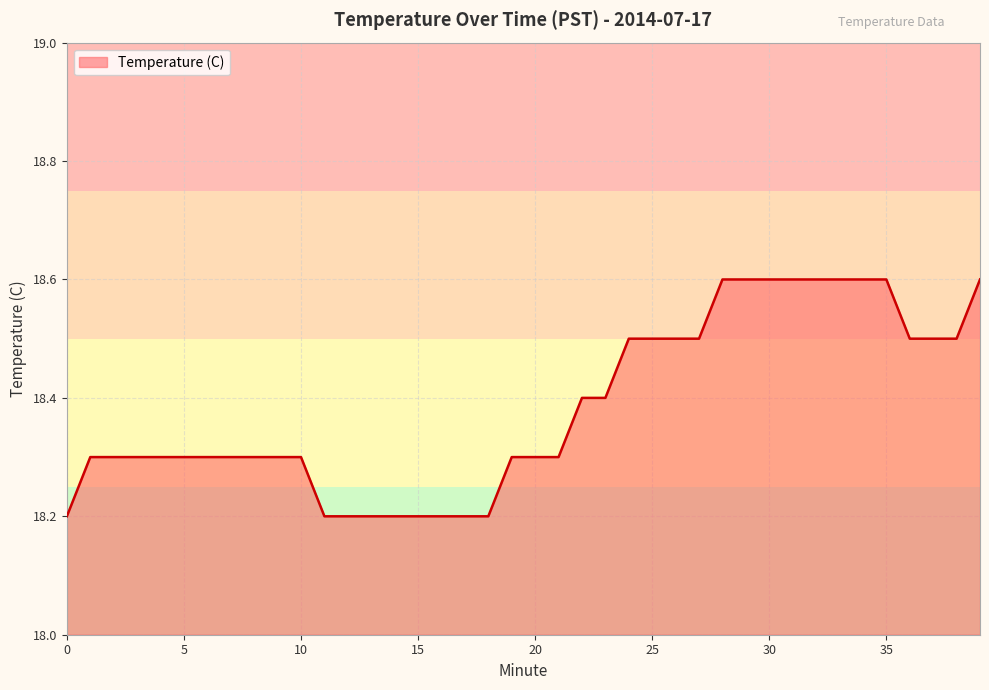

What is the greatest value displayed?

18.6